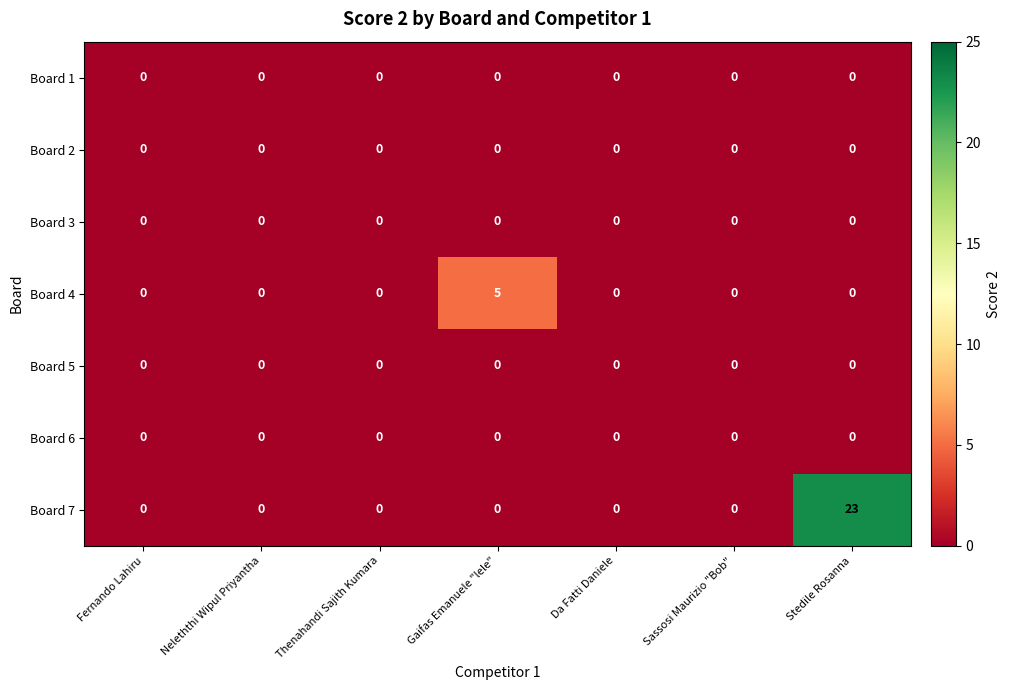

Which category has the highest value across all series?

Stedile Rosanna